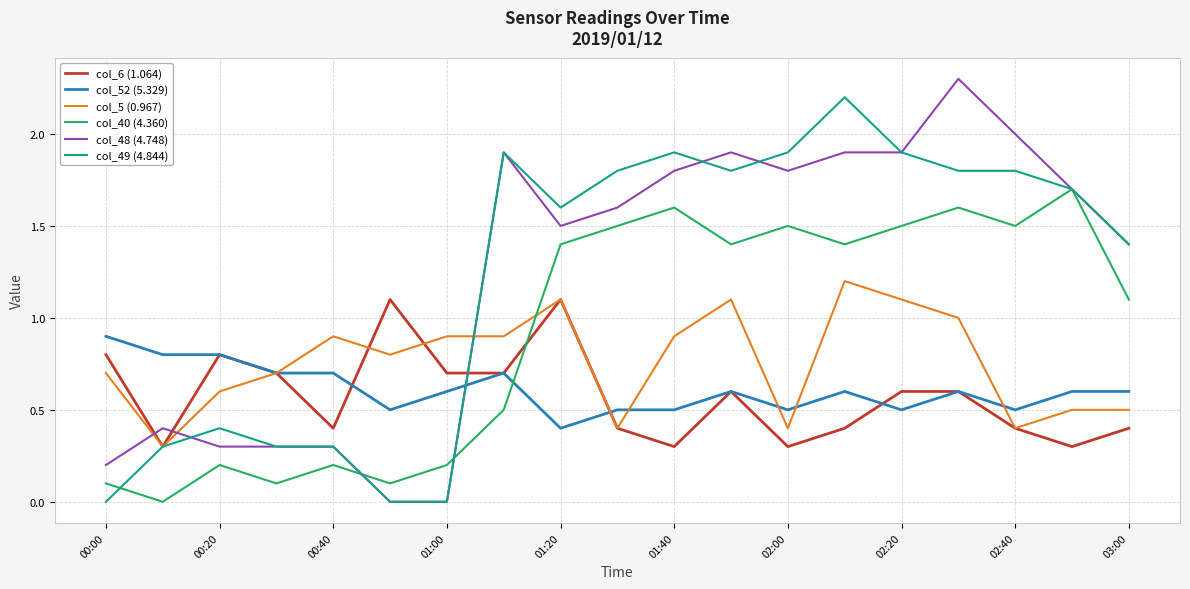

Which series ends up on top after the final intersection of col_5 (0.967) and col_40 (4.360)?

col_40 (4.360)